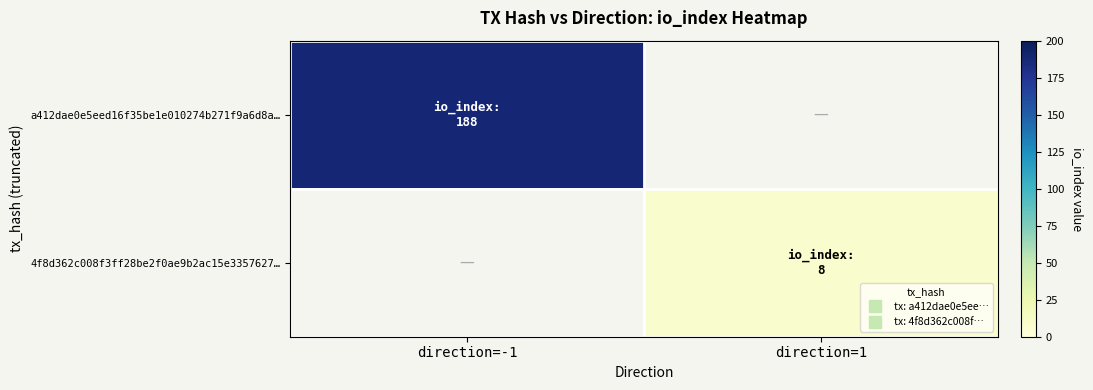

Rank the categories by a412dae0e5eed16f35be1e010274b271f9a6d8a… value from highest to lowest.

direction=-1, direction=1